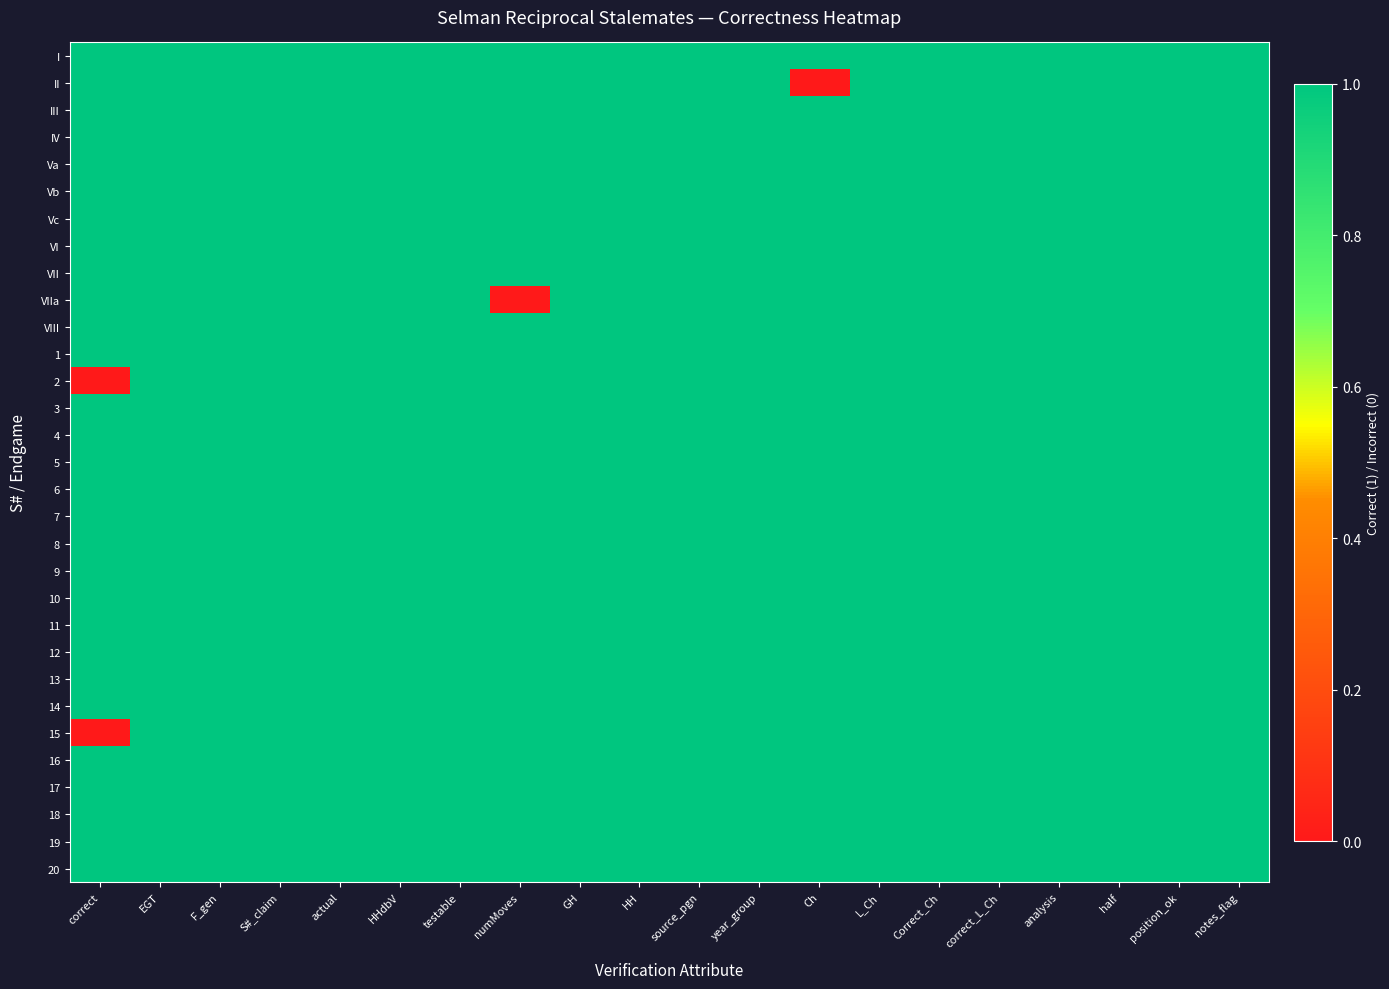

At which category is the sum across all series the highest?

EGT